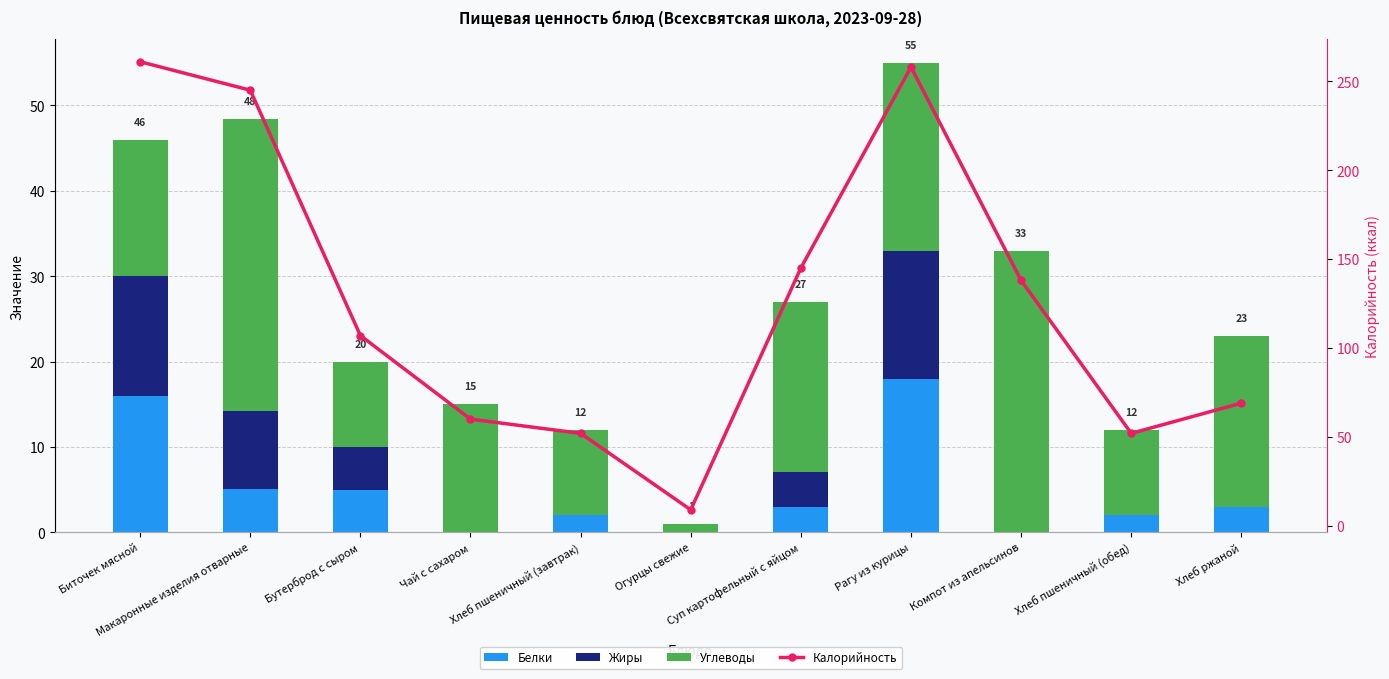

List the labels in order of Жиры value, largest first.

Рагу из курицы, Биточек мясной, Макаронные изделия отварные, Бутерброд с сыром, Суп картофельный с яйцом, Чай с сахаром, Хлеб пшеничный (завтрак), Огурцы свежие, Компот из апельсинов, Хлеб пшеничный (обед), Хлеб ржаной